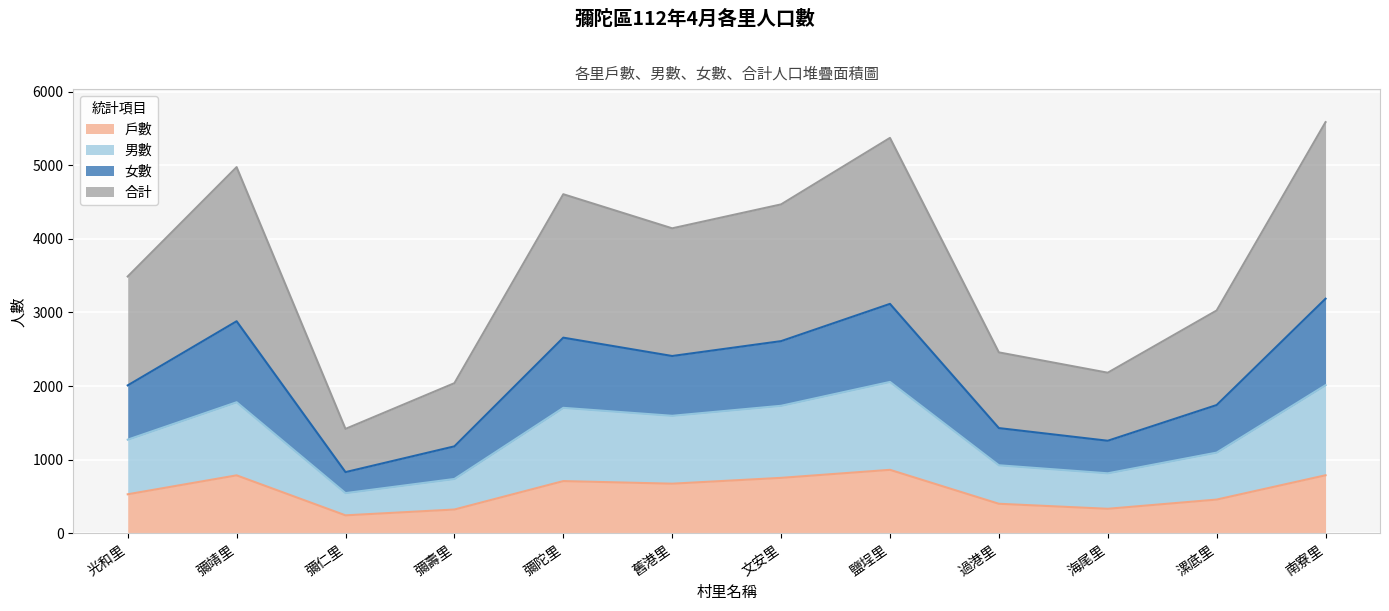

True or false: 合計 has a value of 3661 at 彌陀里.

False